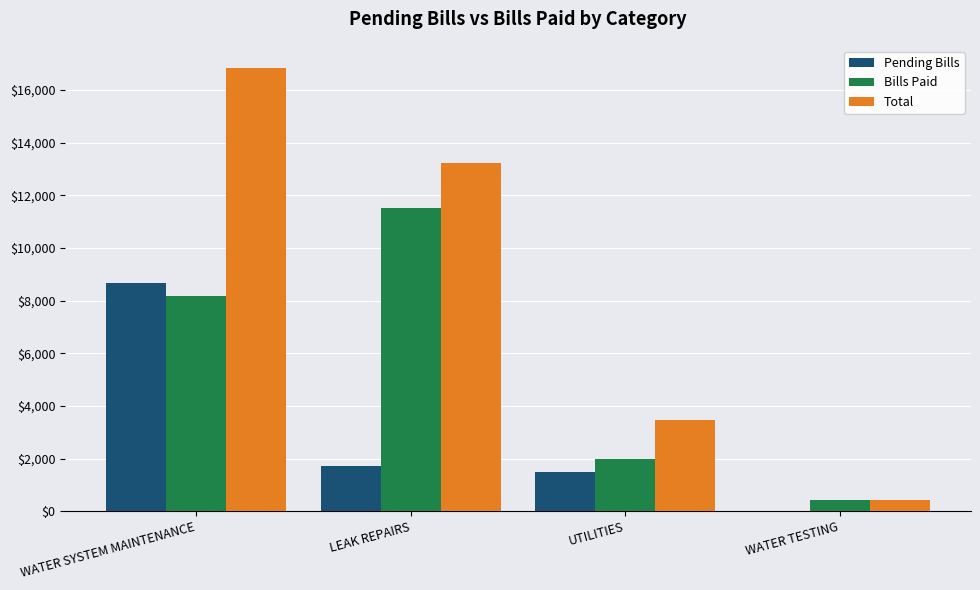

Is it true that Total equals 1868.5 at UTILITIES?

False